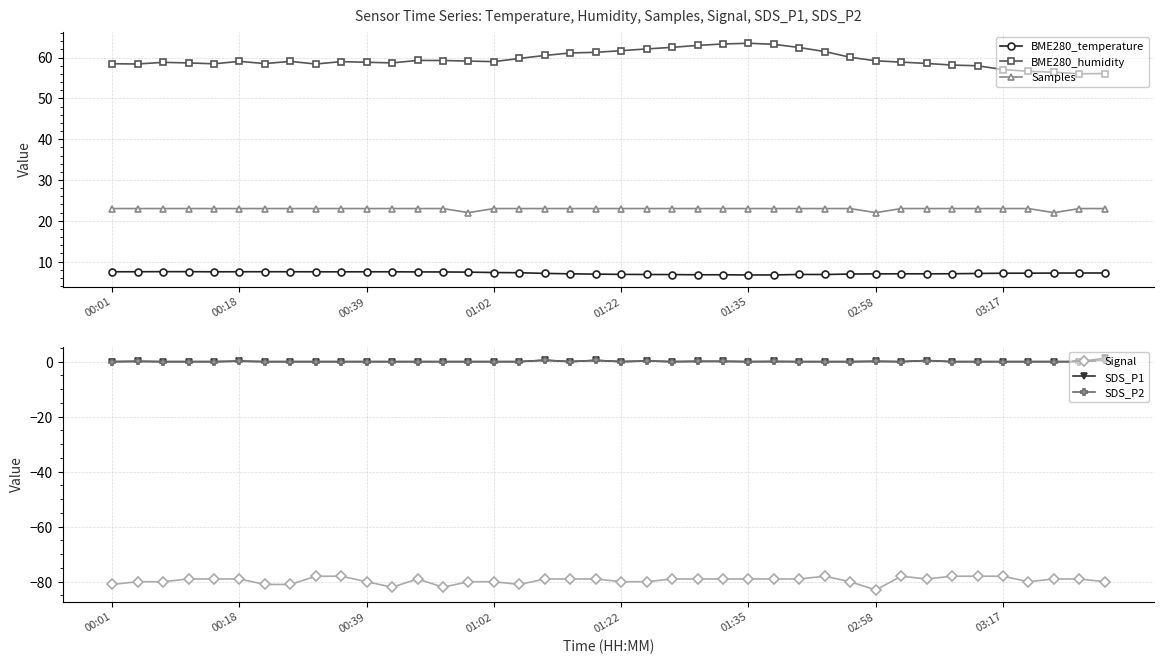

True or false: BME280_humidity has more than 1 interior local peaks.

True